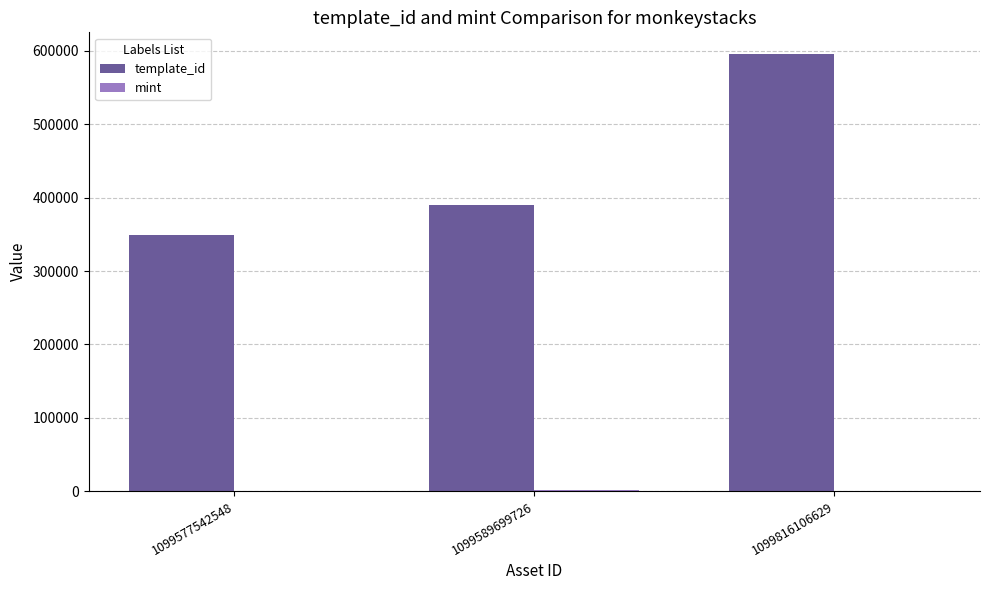

How many categories are shown in the chart?

3